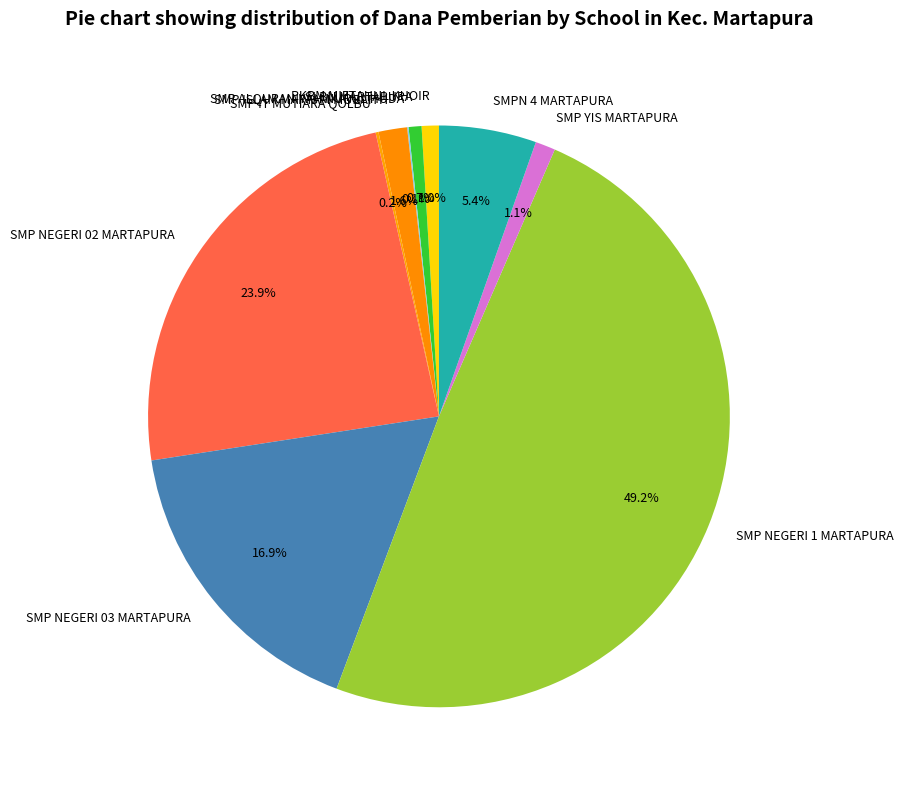

Which category has the biggest portion of the pie?

SMP NEGERI 1 MARTAPURA